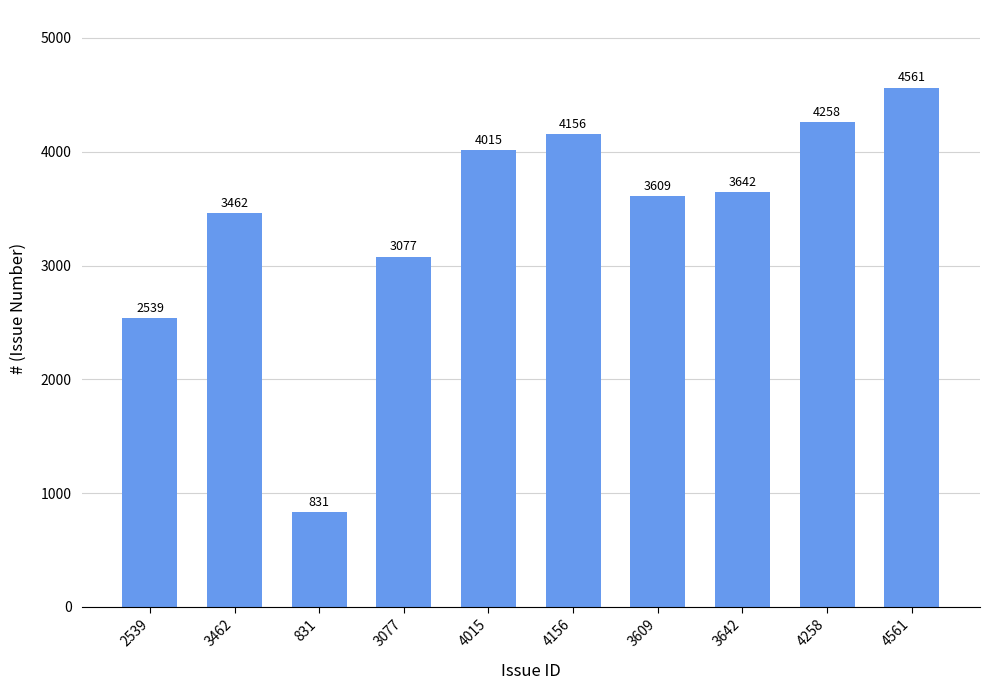

Reading left to right, what are all the values shown in this chart?

2539	3462	831	3077	4015	4156	3609	3642	4258	4561